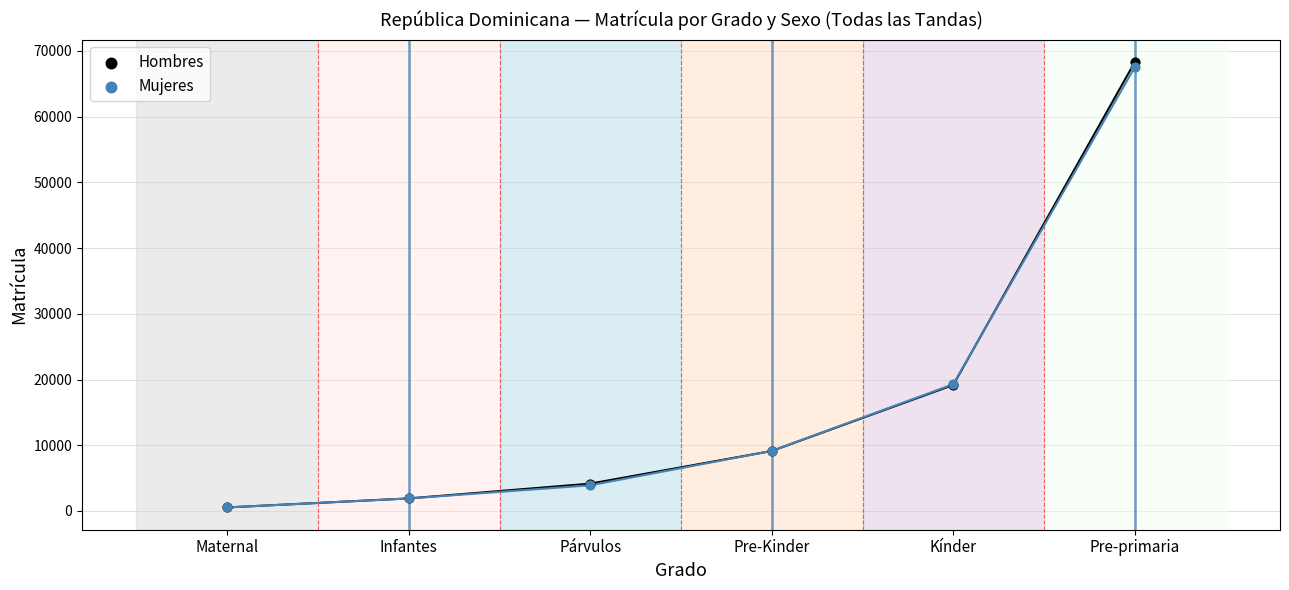

Which series contains the highest Y value?

Hombres